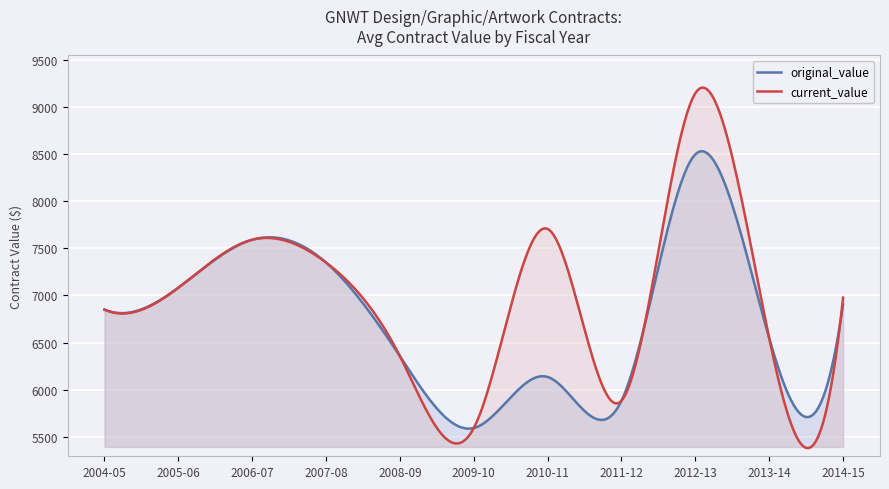

What is the smallest value displayed?

5378.7